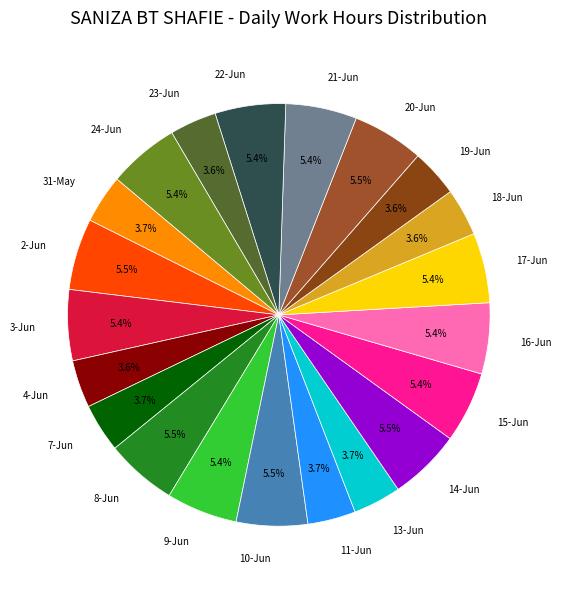

What percentage is NOT represented by 24-Jun?

94.6%